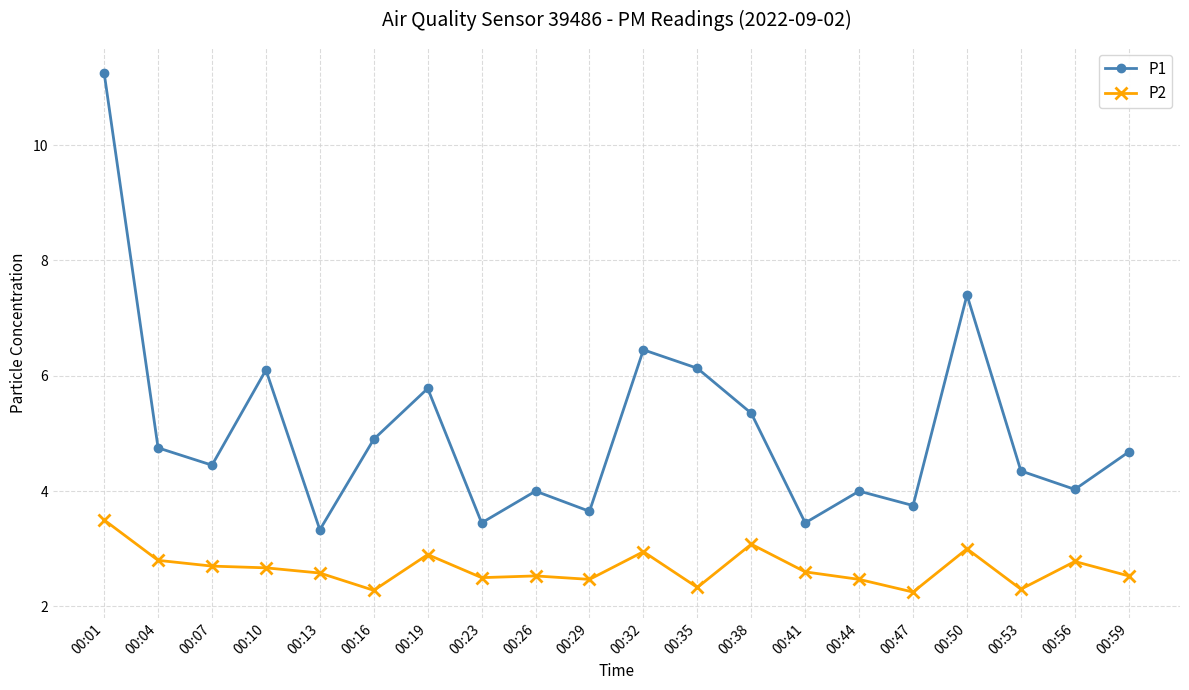

How many lines are shown in the chart?

2